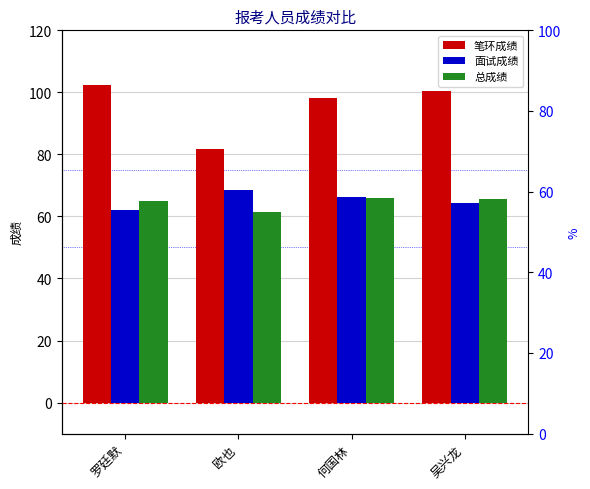

Does the chart contain any negative values?

No